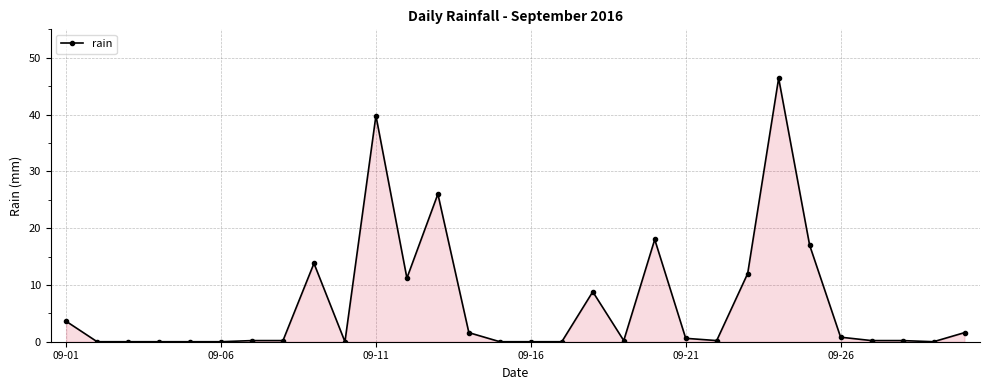

What is the average value?

6.7